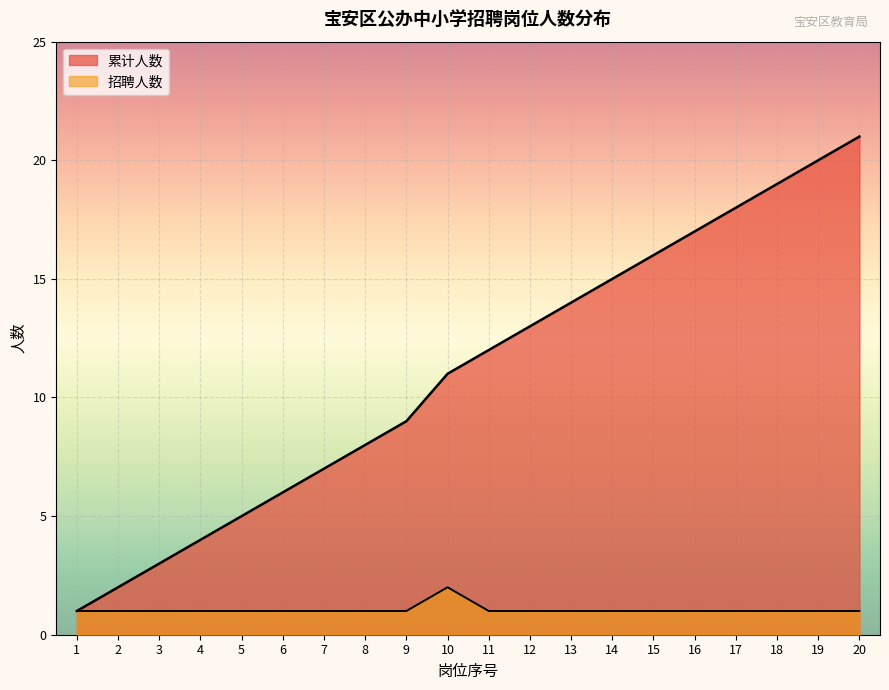

How many series are shown in this chart?

2